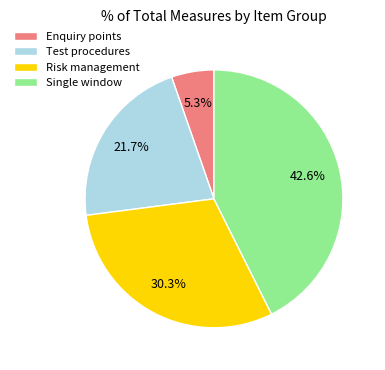

Which has a higher value, Enquiry points or Test procedures?

Test procedures